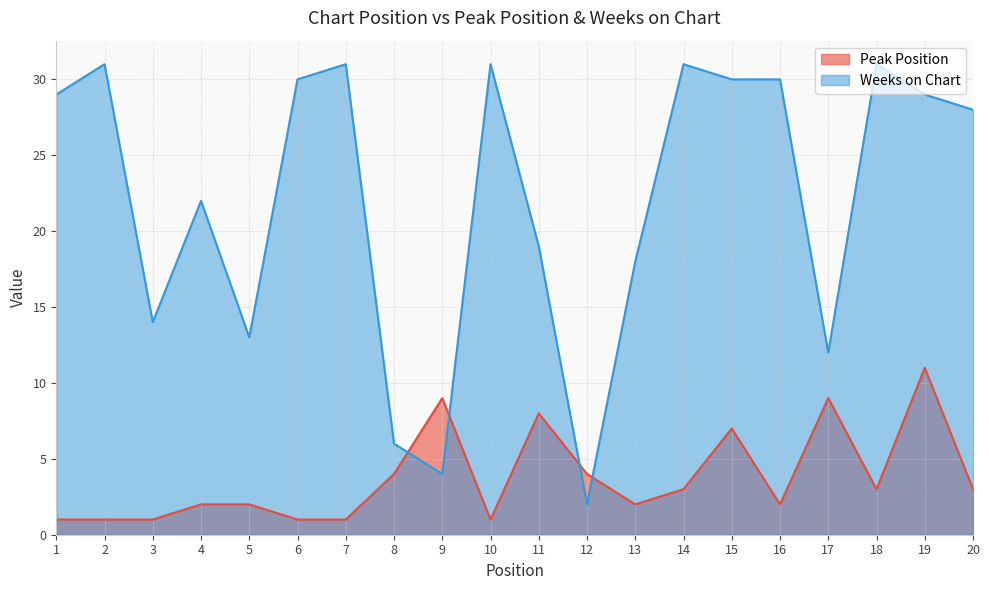

Reading left to right, what are all the values shown in this chart?

Peak Position: 1	1	1	2	2	1	1	4	9	1	8	4	2	3	7	2	9	3	11	3
Weeks on Chart: 29	31	14	22	13	30	31	6	4	31	19	2	18	31	30	30	12	31	29	28